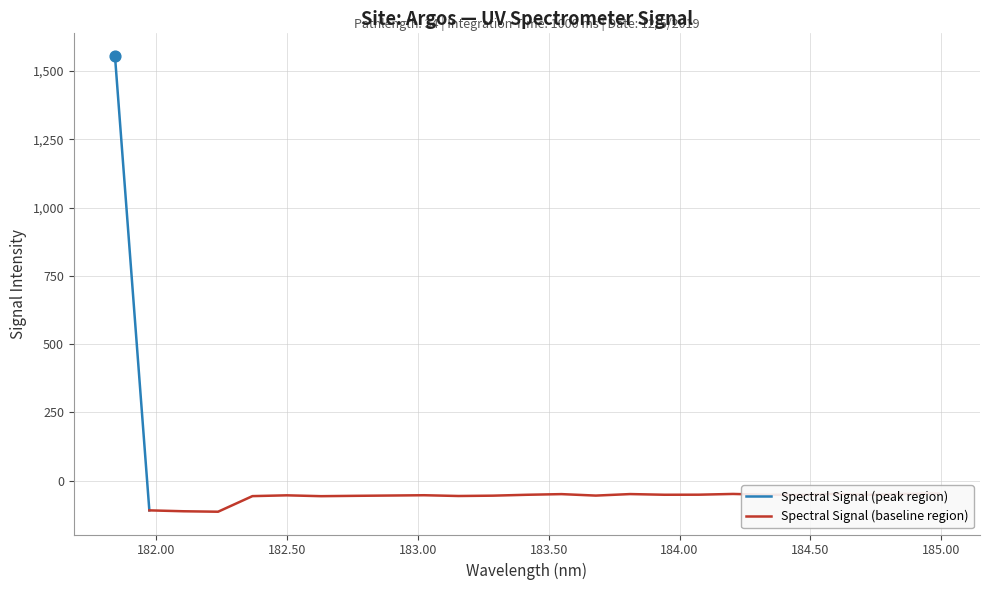

What is the change in value from 182.3673257152 to 183.15513622?

+0.4